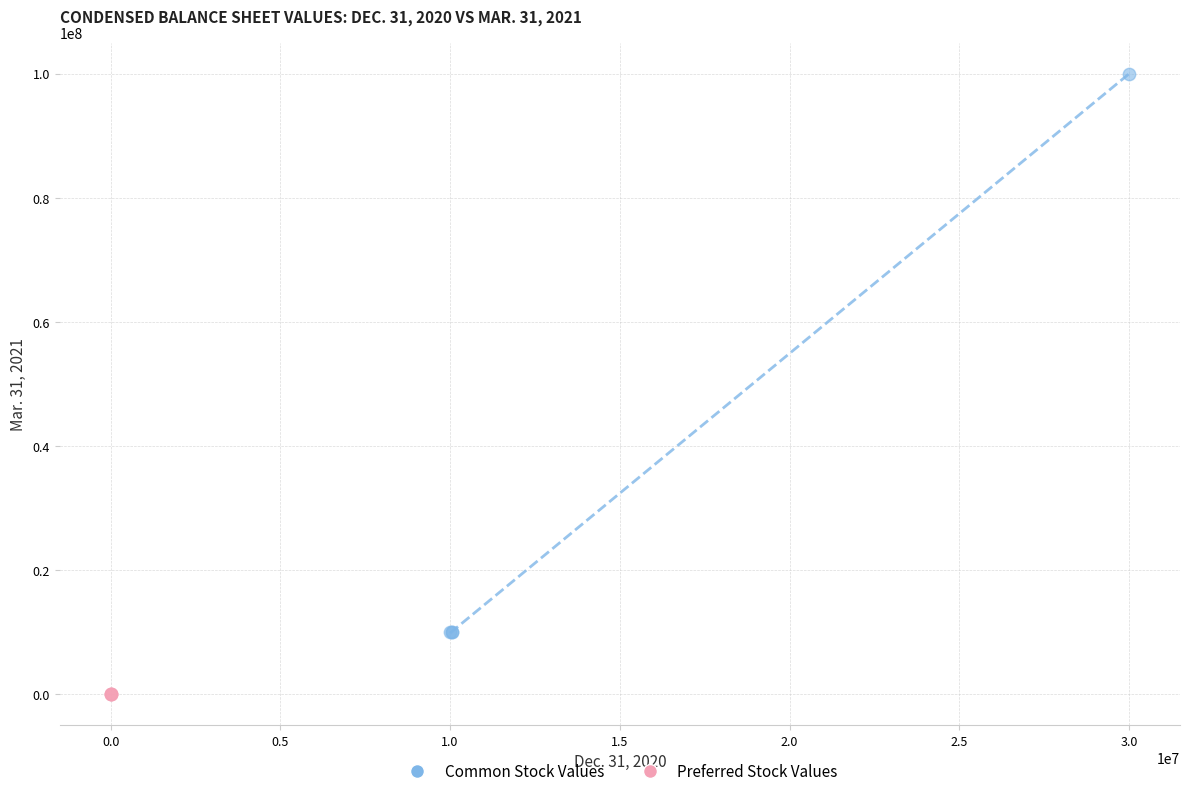

Which series has the largest Y range (max minus min)?

Common Stock Values